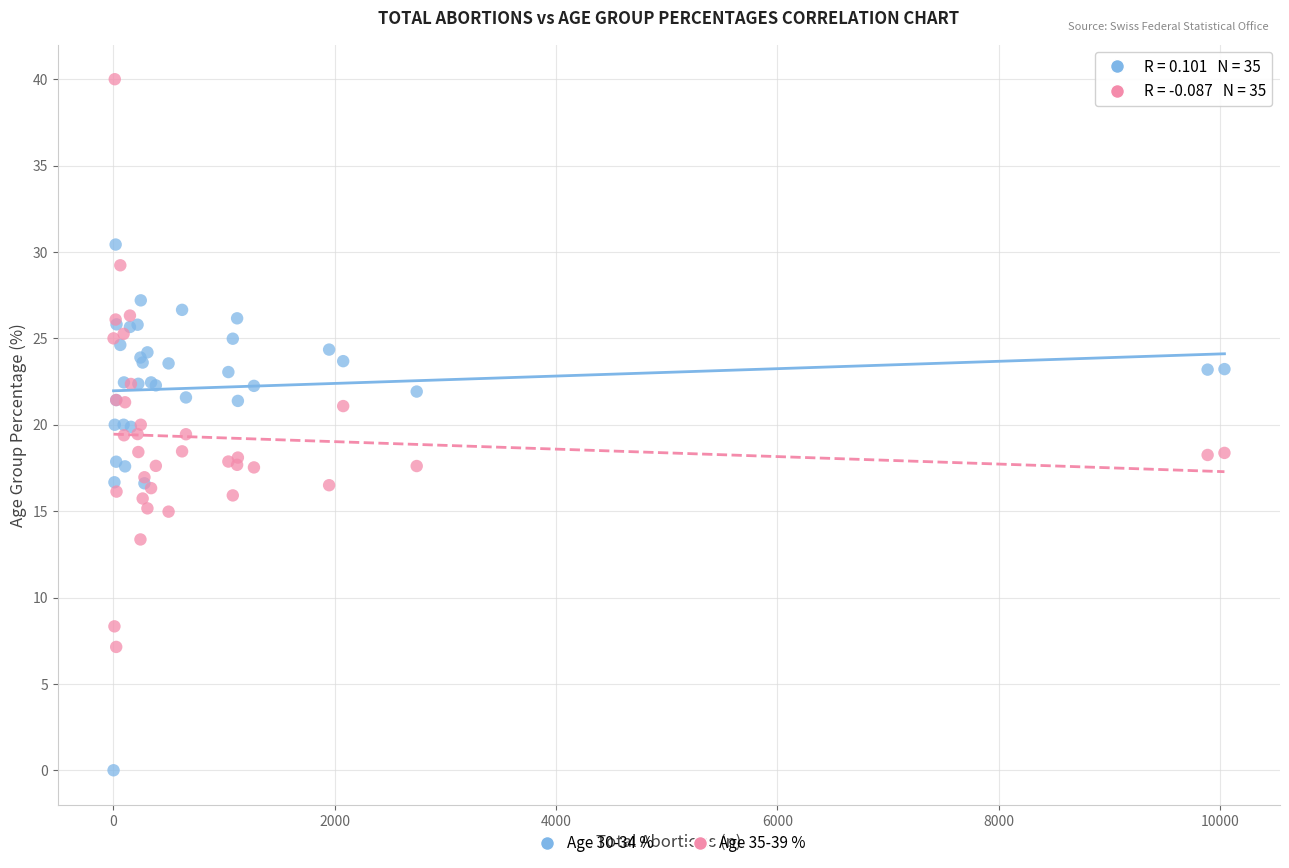

Which series has the largest Y range (max minus min)?

Age 35-39 %